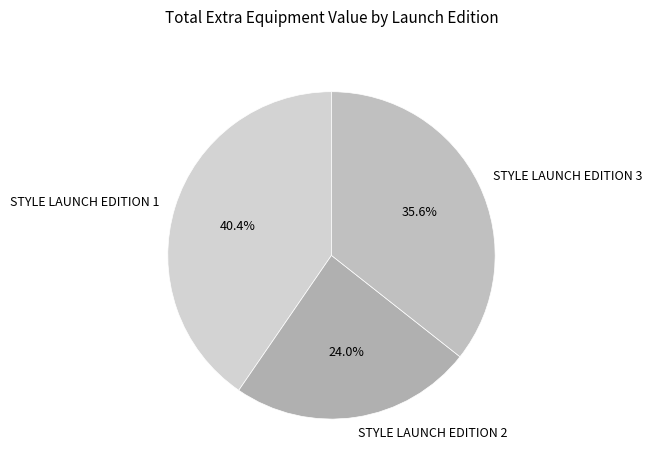

Rank the categories by value from lowest to highest.

STYLE LAUNCH EDITION 2, STYLE LAUNCH EDITION 3, STYLE LAUNCH EDITION 1